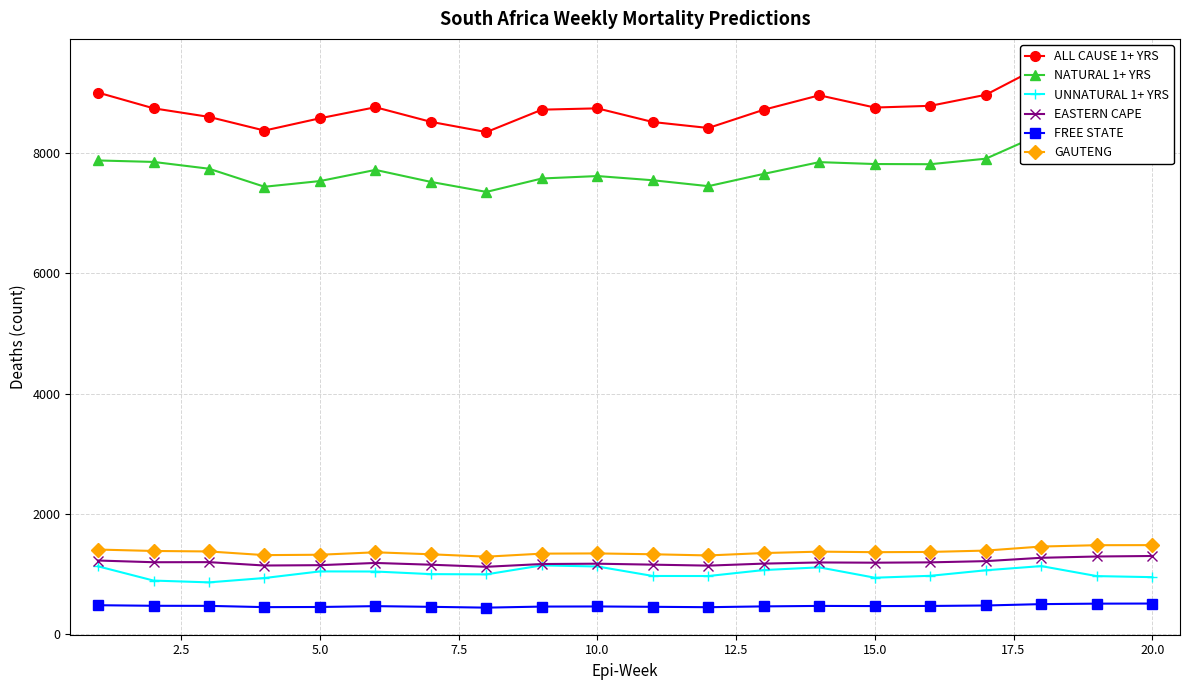

True or false: EASTERN CAPE and GAUTENG cross at least once.

False